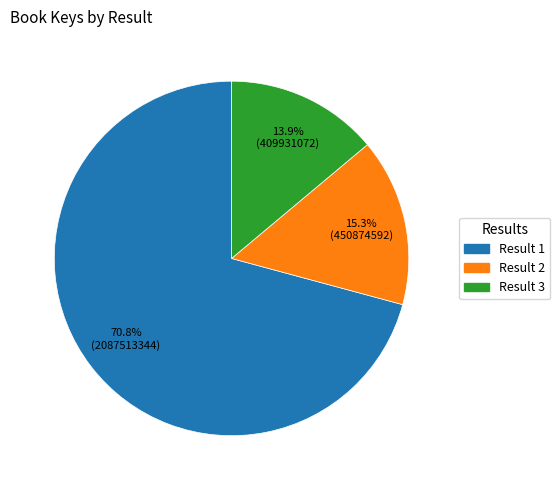

Does any single category account for the majority?

Yes